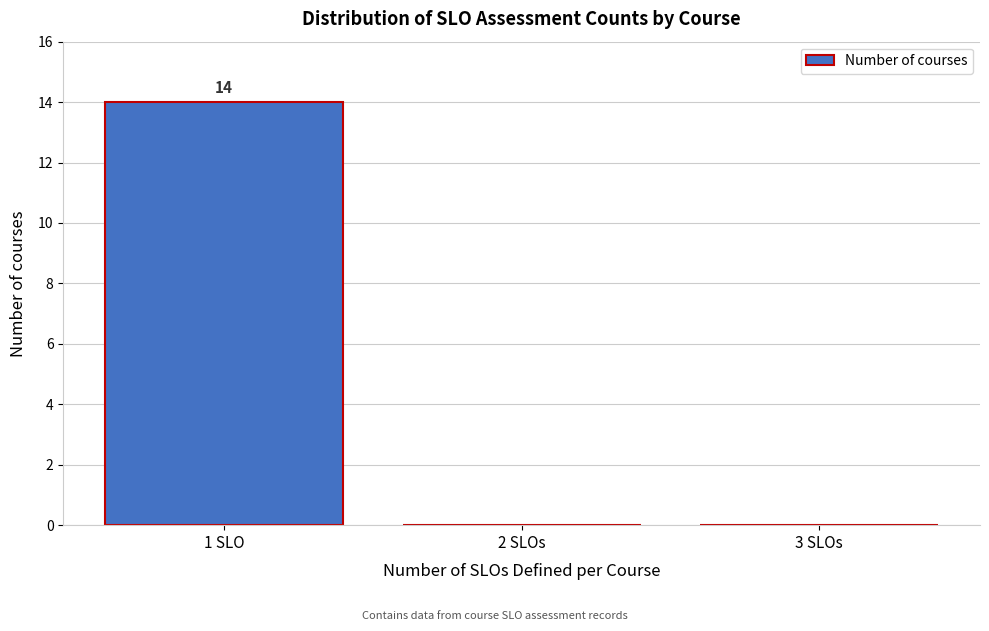

Reading left to right, what are all the values shown in this chart?

1 SLO=14	2 SLOs=0	3 SLOs=0